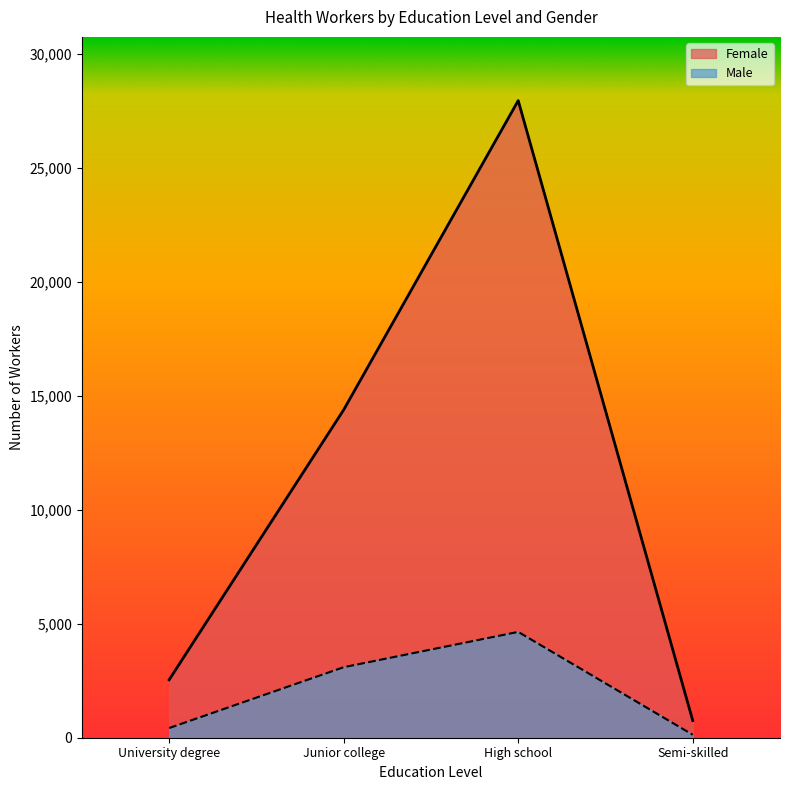

What is the label of the 1st point from the right?

Semi-skilled